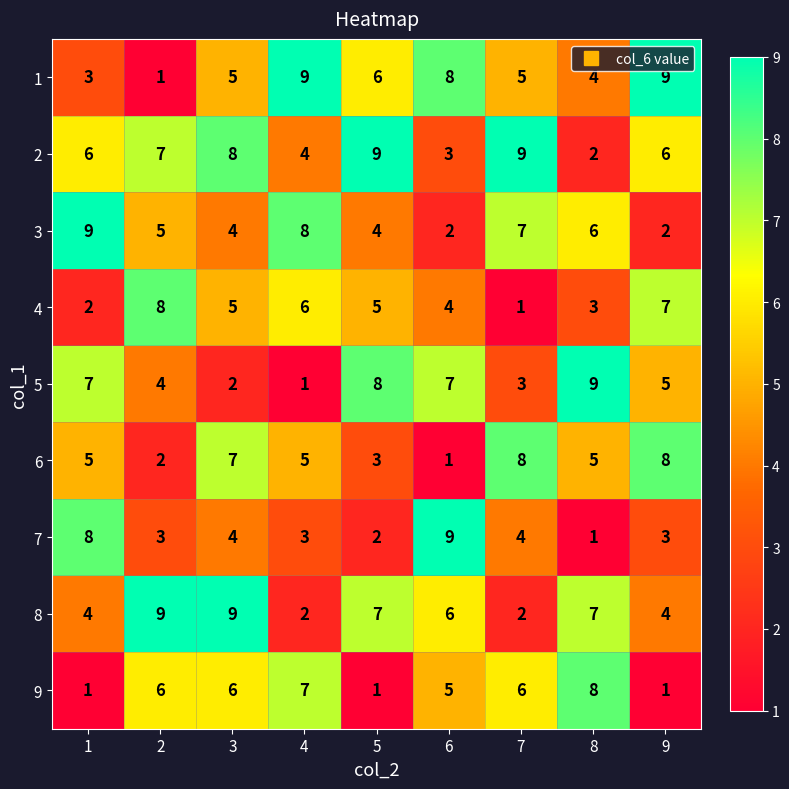

How many 4 values are between 3 and 6?

5